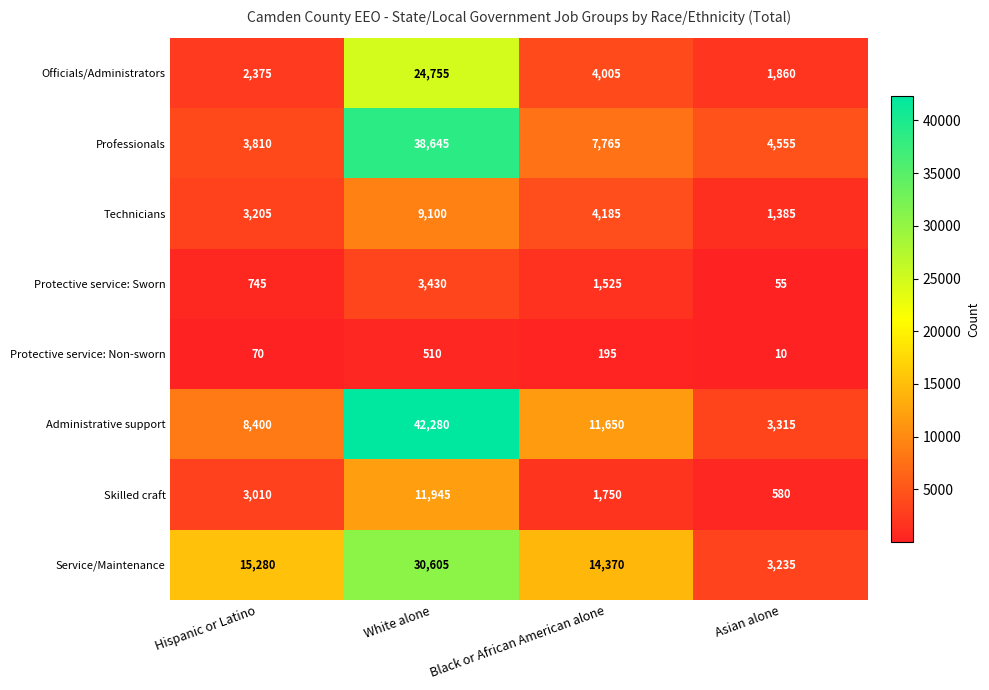

At Asian alone, list the series in order from smallest to largest.

Protective service: Non-sworn, Protective service: Sworn, Skilled craft, Technicians, Officials/Administrators, Service/Maintenance, Administrative support, Professionals